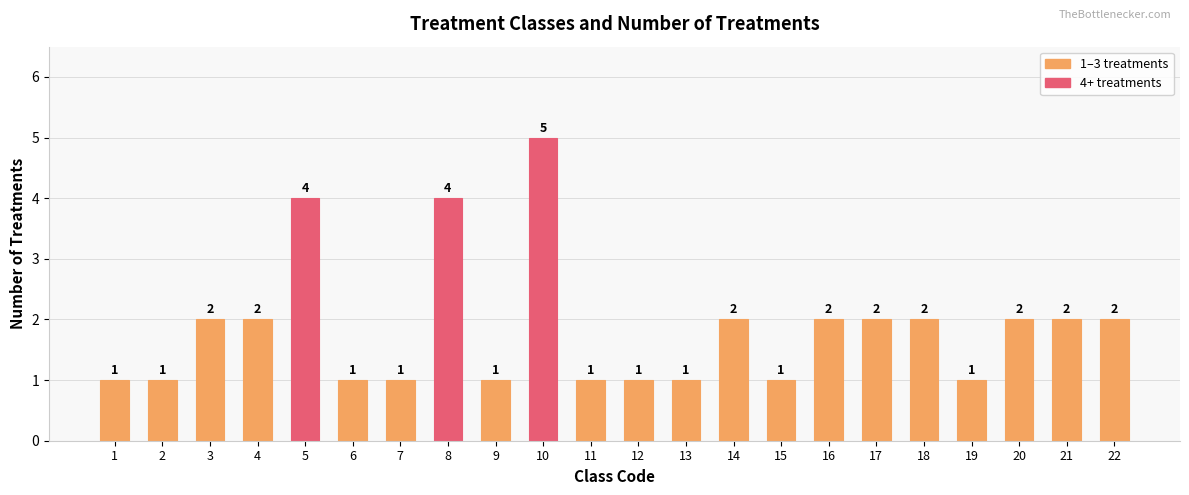

What is the ratio of the value at 22 to the value at 7?

2.0